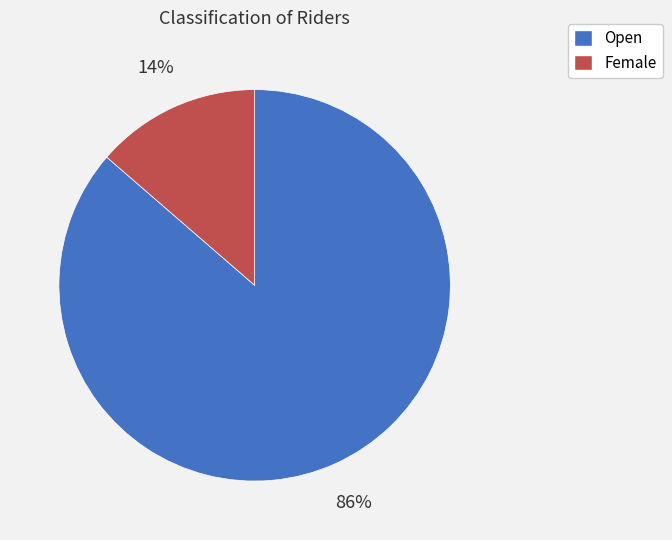

What percentage is the Female slice, to the nearest percent?

14%